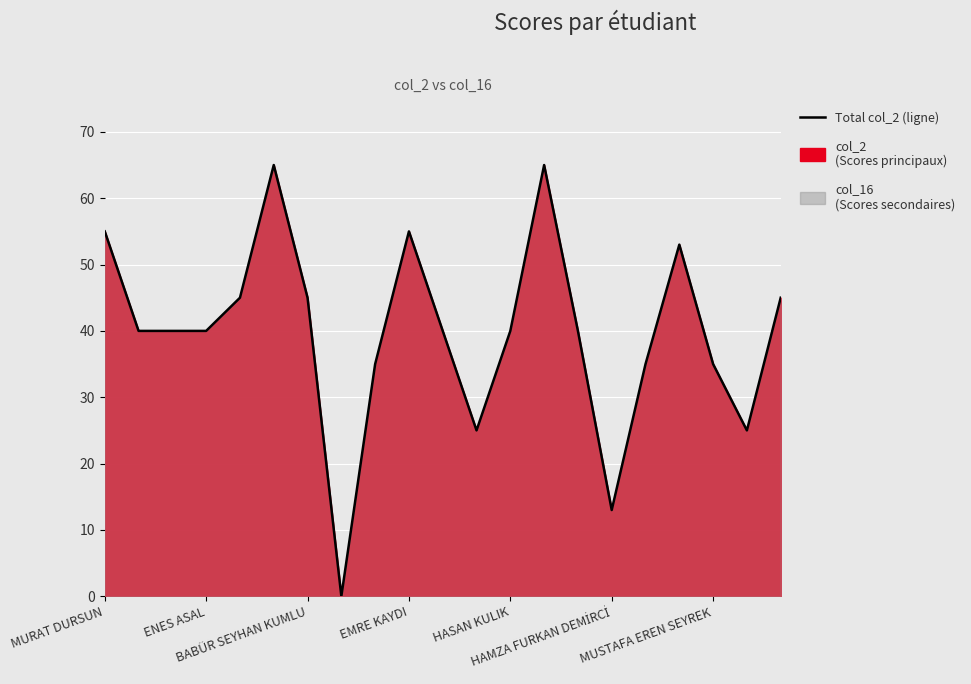

What is the sum of the values at MURAT DURSUN and 19?

80